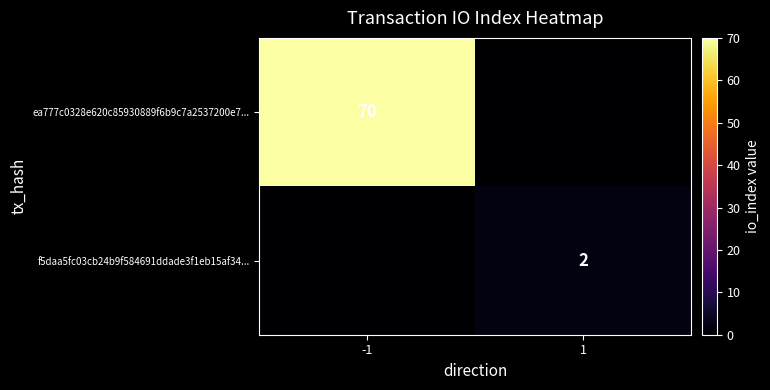

Is it true that ea777c0328e620c85930889f6b9c7a2537200e7... equals 125 at -1?

False